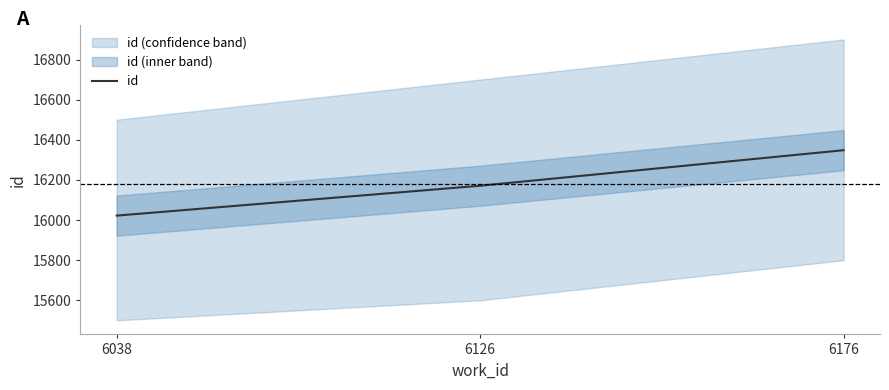

What is the value of the 1st point from the left?

16022